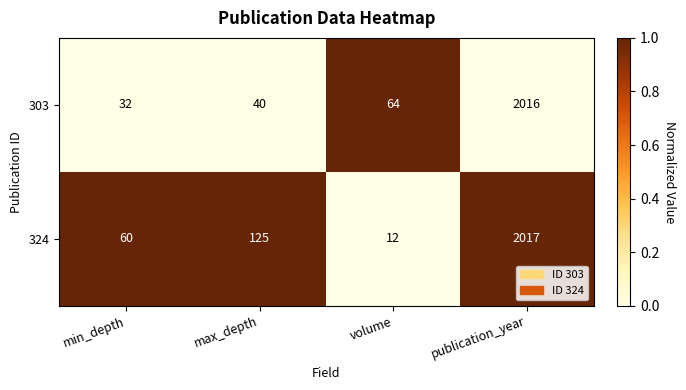

The value of 324 at max_depth is 125. True or false?

True